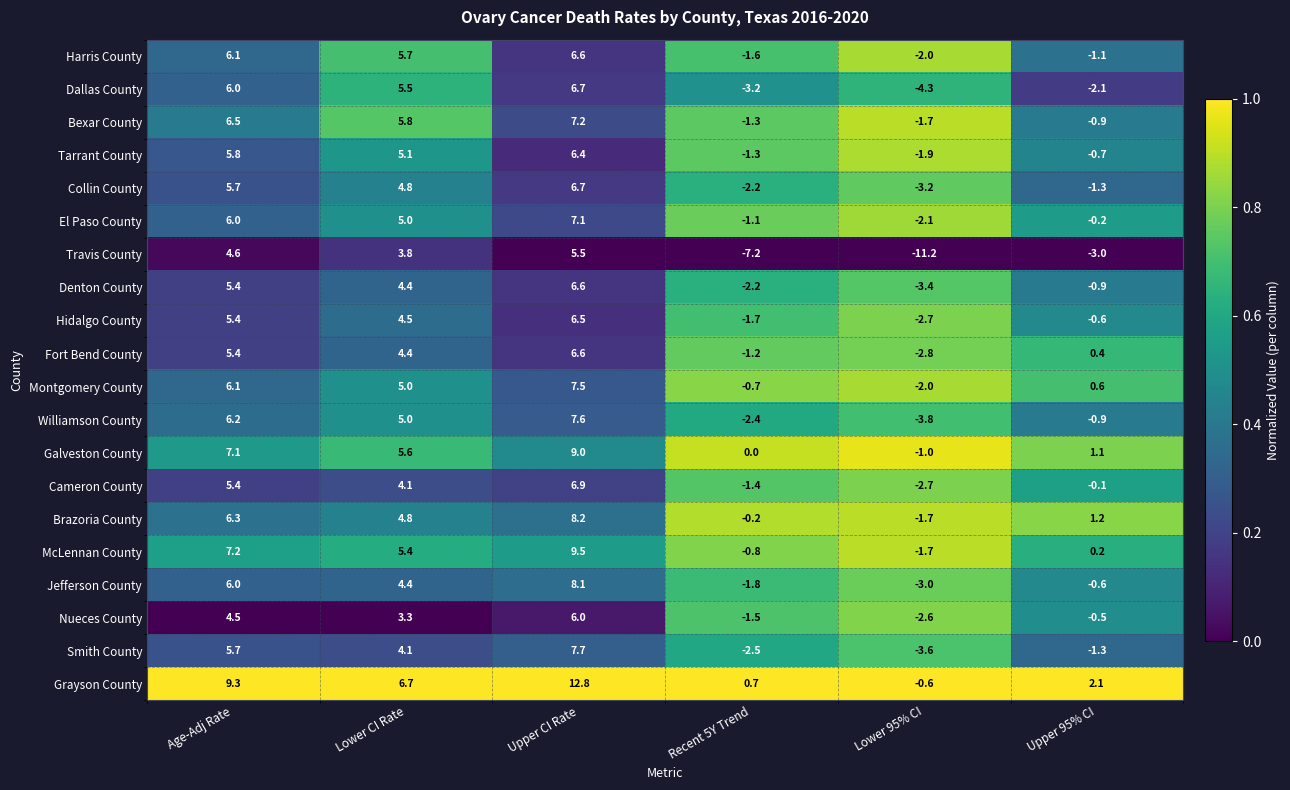

Which series has the widest spread of values?

Travis County